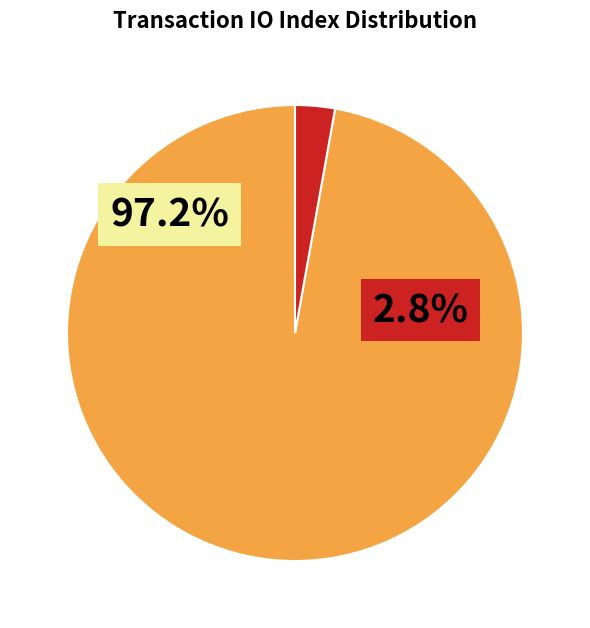

How many slices are in this pie chart?

2